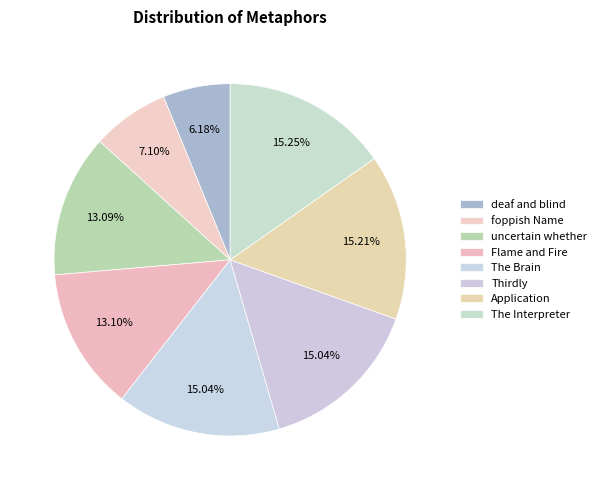

How many slices are in this pie chart?

8